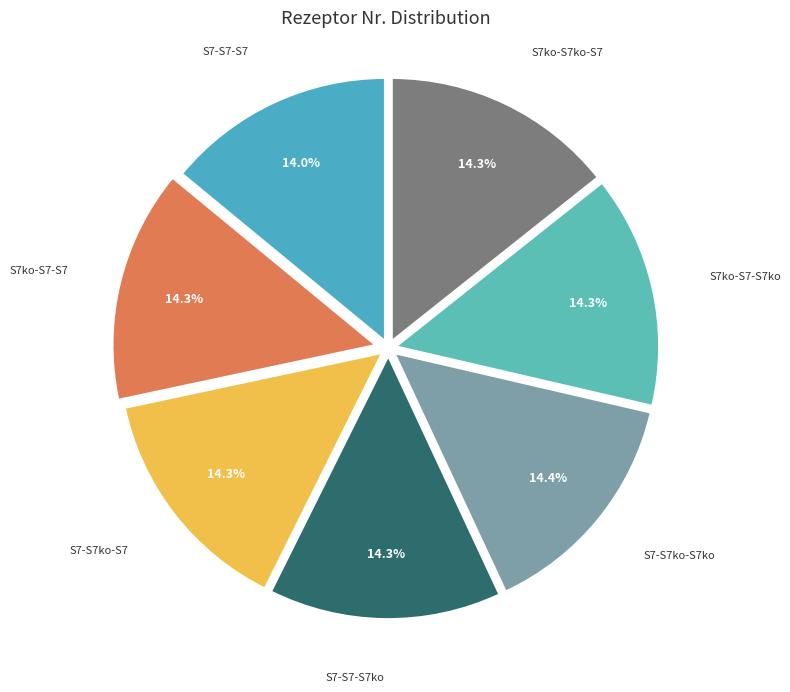

How many slices are in this pie chart?

7